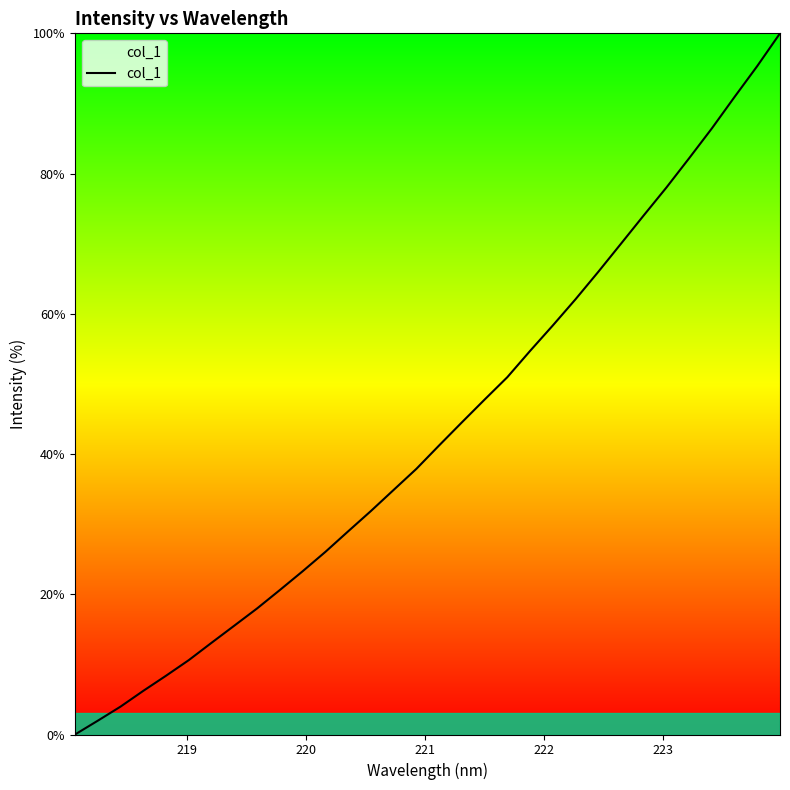

What is the greatest value displayed?

100.0